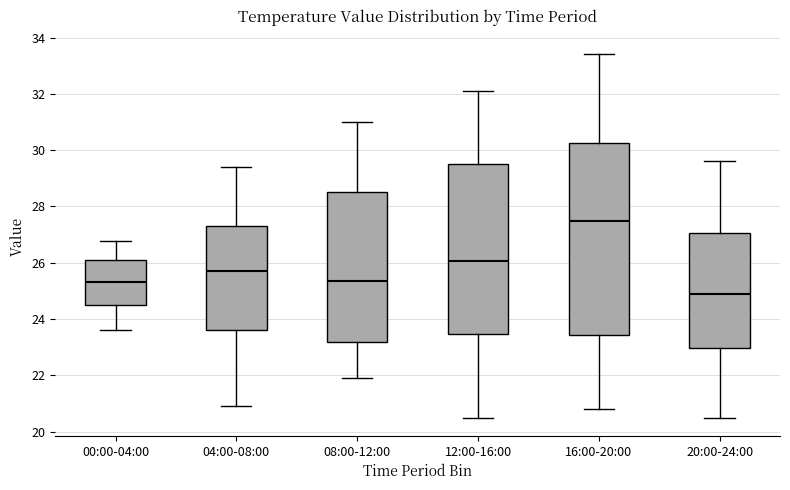

Reading left to right, transcribe this box plot: for each box, give where its median line is, the range the box spans, and where its two whiskers end, as read against the y-axis. The values are not printed on the chart, so give them approximately, as read against the axis.

00:00-04:00: median 25.4, box 24.4 to 26.2, whiskers 23.6 to 26.8
04:00-08:00: median 25.8, box 23.6 to 27.2, whiskers 21.0 to 29.4
08:00-12:00: median 25.4, box 23.2 to 28.6, whiskers 22.0 to 31.0
12:00-16:00: median 26.0, box 23.4 to 29.6, whiskers 20.6 to 32.2
16:00-20:00: median 27.6, box 23.4 to 30.2, whiskers 20.8 to 33.4
20:00-24:00: median 25.0, box 23.0 to 27.0, whiskers 20.6 to 29.6